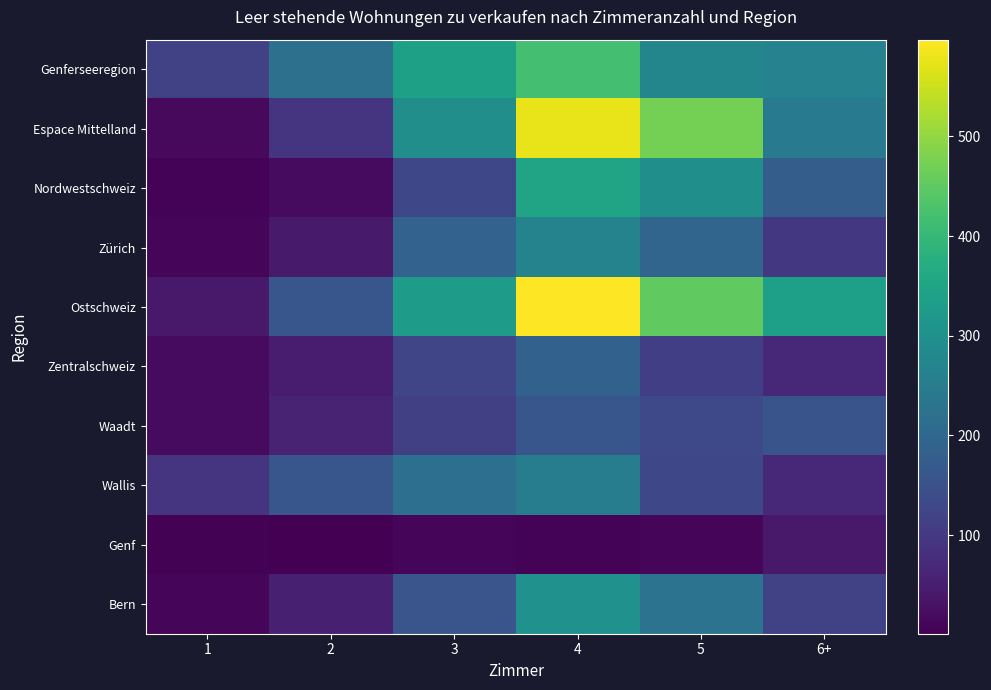

What is the spread (max minus min) of values at 1?

112